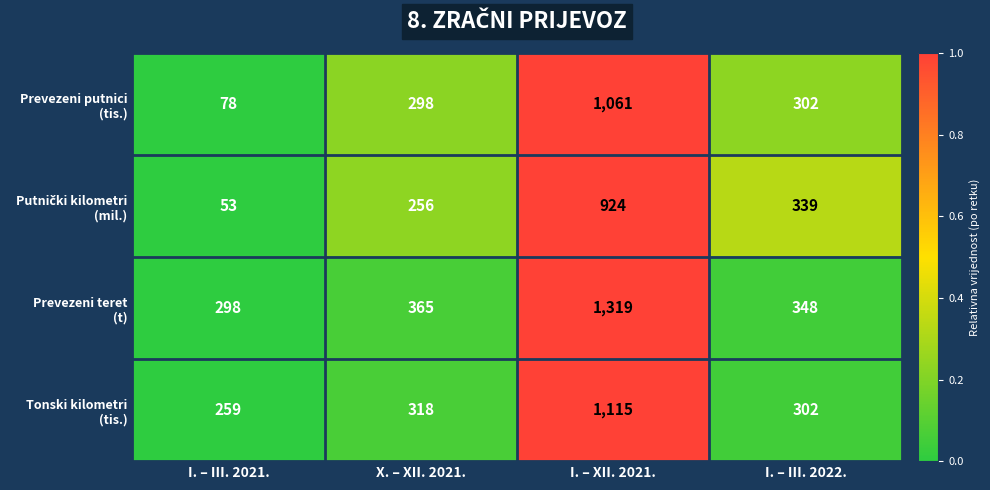

What is the total value across all series at X. – XII. 2021.?

1237